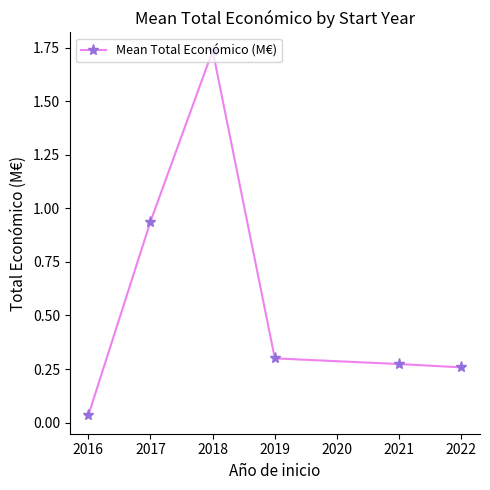

Where is the data nearest to the value 0?

2016